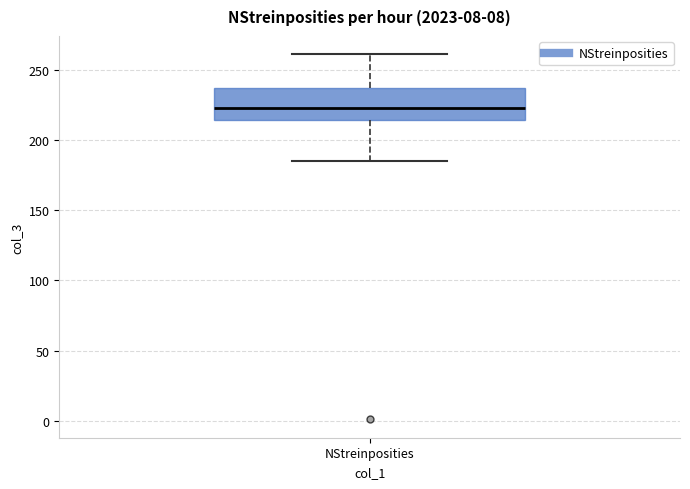

Read this box plot against the y-axis: the position of the median line, the range covered by the box, and the ends of both whiskers. The values are not printed on the chart, so give them approximately, as read against the axis.

median 225, box 215 to 235, whiskers 185 to 260